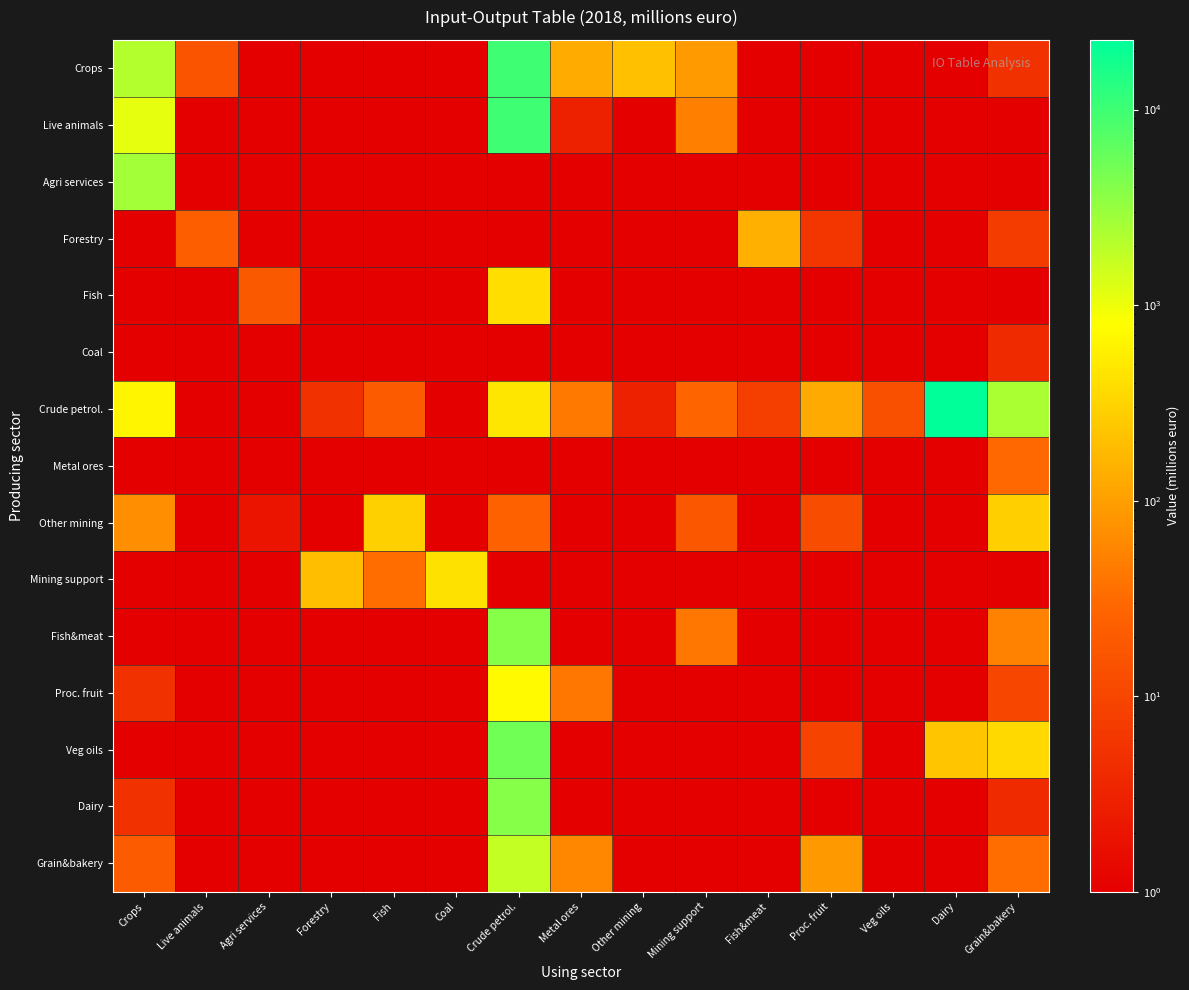

What is the total value across all series at Grain&bakery?

3211